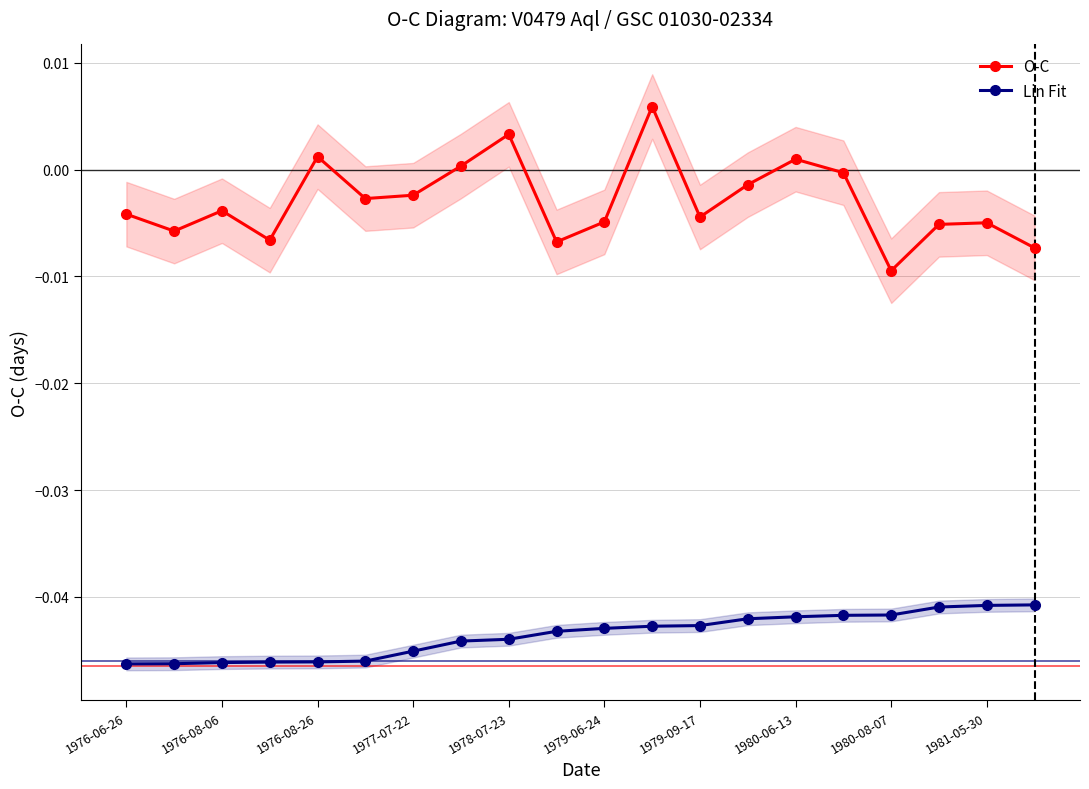

How many lines are shown in the chart?

2